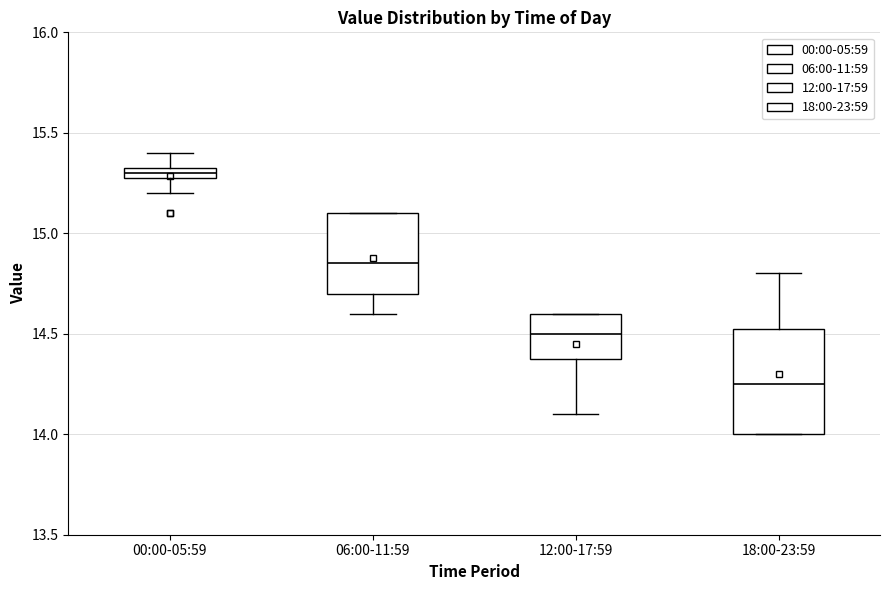

Which box has the lowest median line?

18:00-23:59